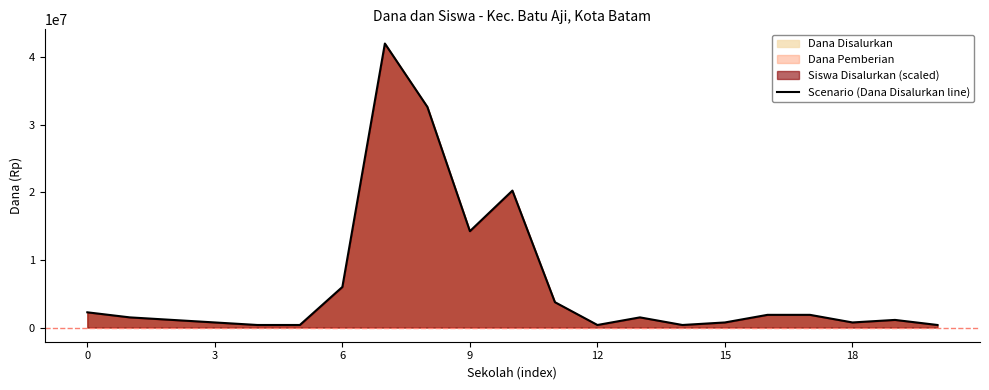

How many lines are shown in the chart?

1